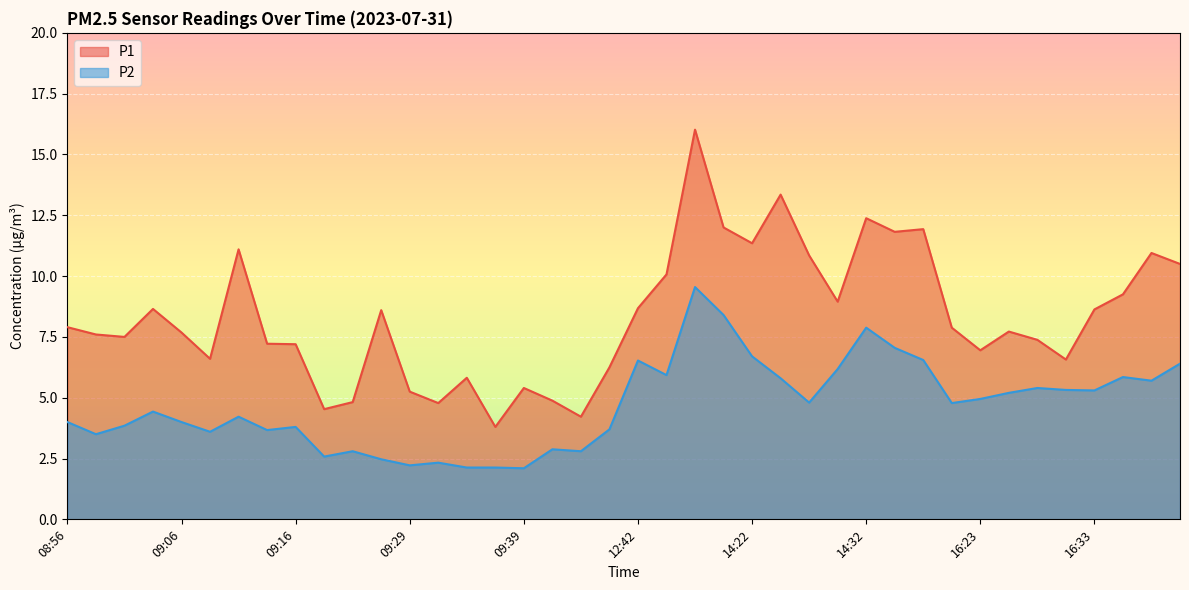

Which series changed the most between 09:23 and 16:40?

P2